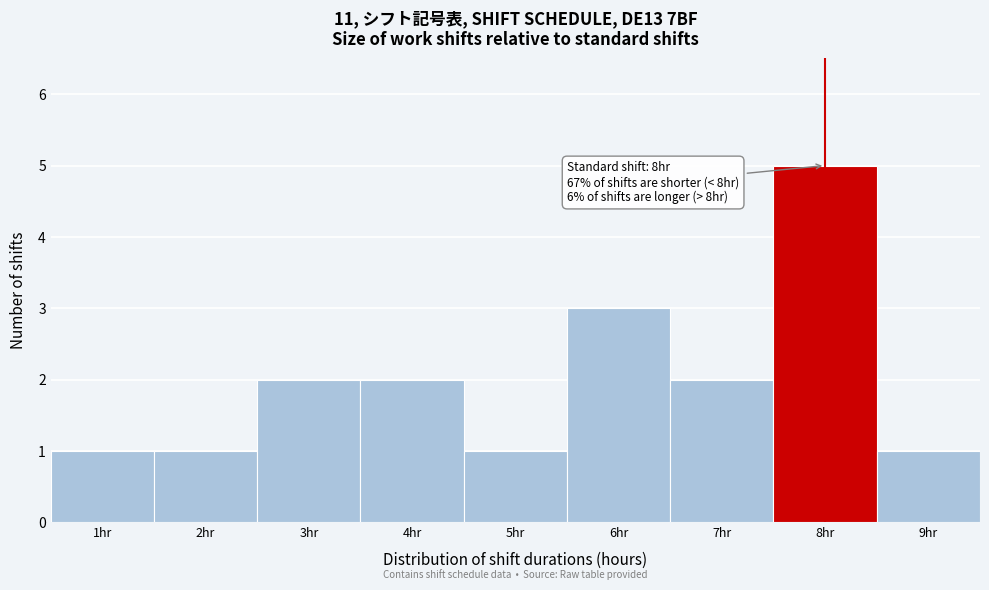

Which range on the x-axis has the tallest bar?

7.5 to 8.5